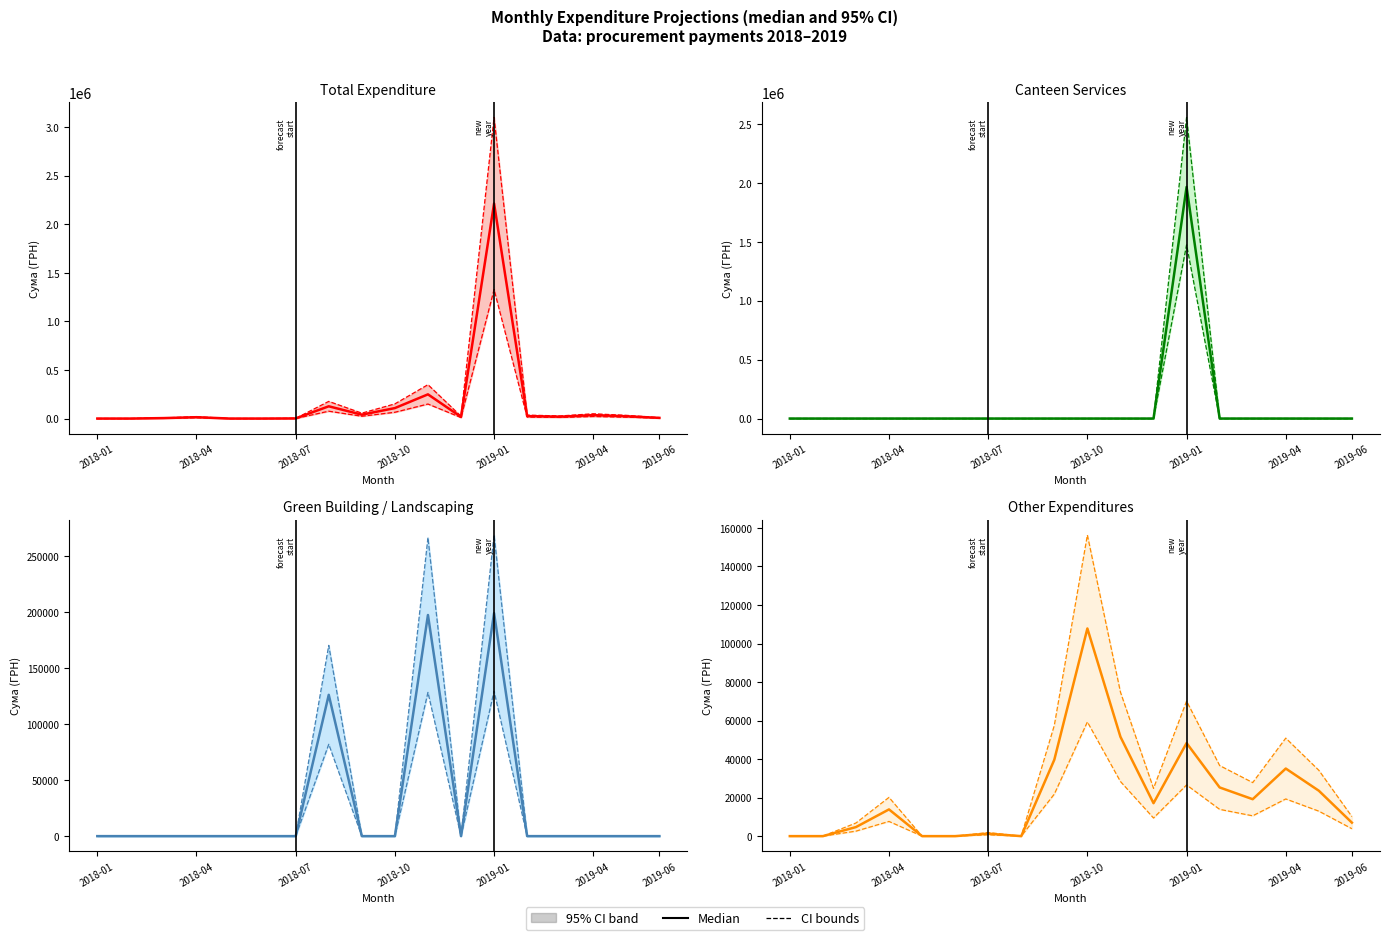

What is the sum of the values at 16 and 15?

58664.4